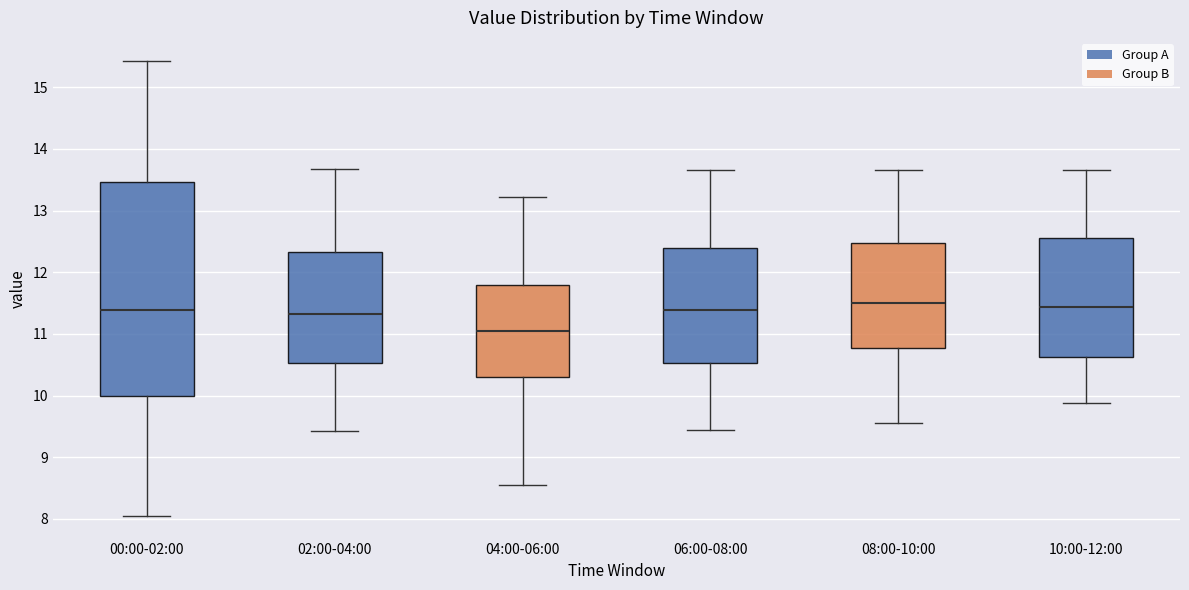

Reading left to right, read every box against the y-axis: the position of its median line, the range the box covers, and the ends of its whiskers. The values are not printed on the chart, so give them approximately, as read against the axis.

00:00-02:00: median 11.4, box 10.0 to 13.5, whiskers 8.1 to 15.4
02:00-04:00: median 11.3, box 10.5 to 12.3, whiskers 9.4 to 13.7
04:00-06:00: median 11.1, box 10.3 to 11.8, whiskers 8.6 to 13.2
06:00-08:00: median 11.4, box 10.5 to 12.4, whiskers 9.4 to 13.7
08:00-10:00: median 11.5, box 10.8 to 12.5, whiskers 9.6 to 13.7
10:00-12:00: median 11.4, box 10.6 to 12.6, whiskers 9.9 to 13.7